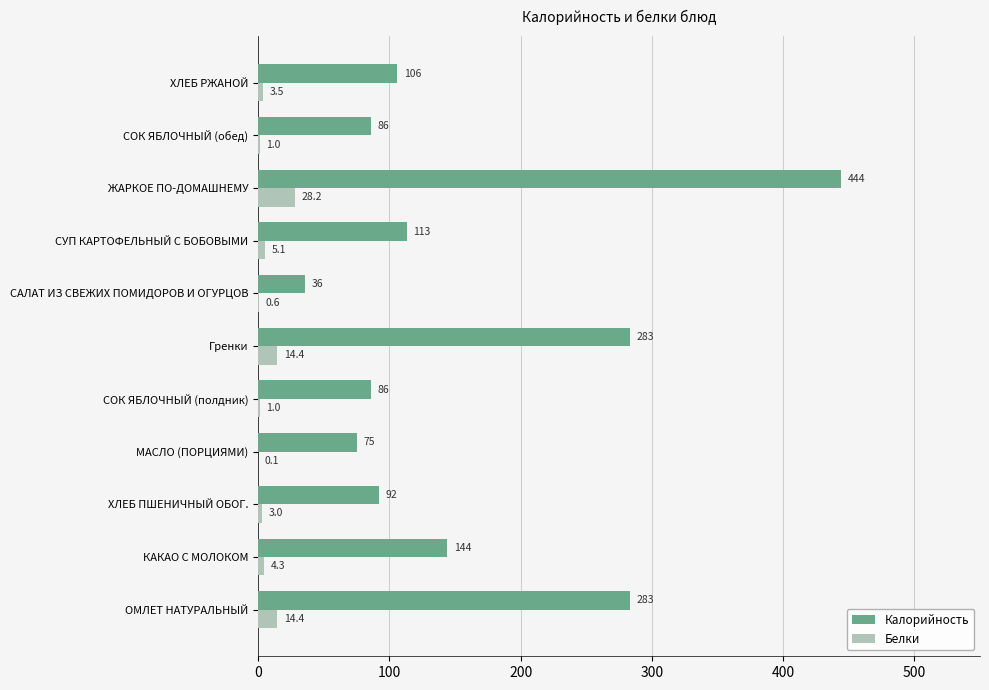

The Калорийность series shows 282.7 at ЖАРКОЕ ПО-ДОМАШНЕМУ. True or false?

False